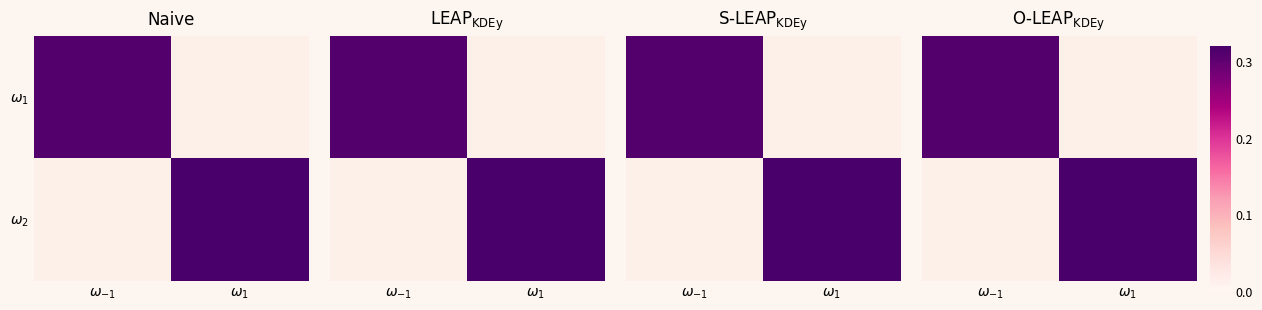

Rank the series by their average value, from highest to lowest.

$\omega_1$, $\omega_2$